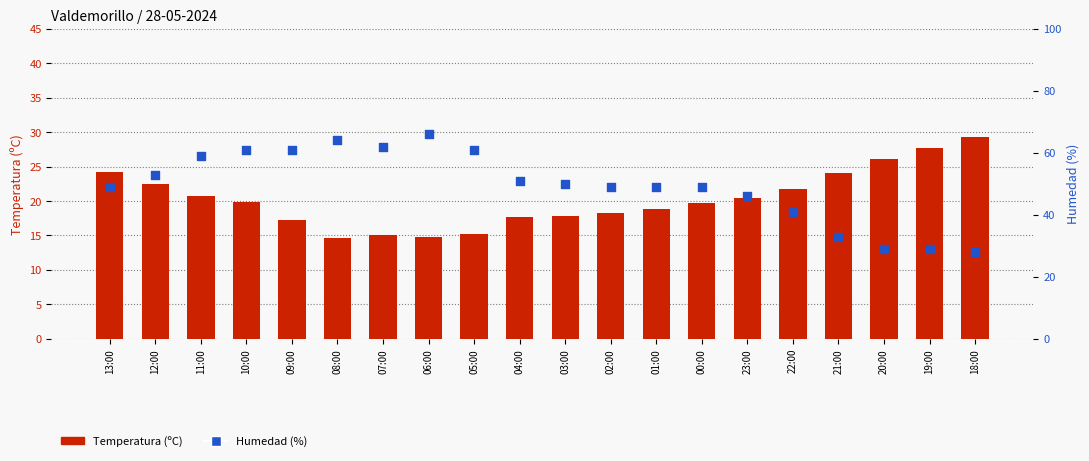

At which category is the sum across all series the highest?

10:00